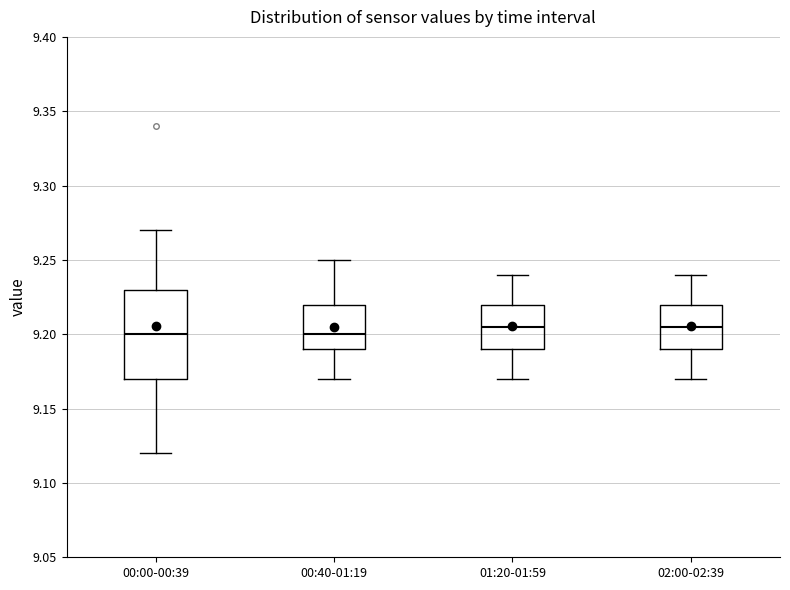

Reading left to right, read every box against the y-axis: the position of its median line, the range the box covers, and the ends of its whiskers. The values are not printed on the chart, so give them approximately, as read against the axis.

00:00-00:39: median 9.200, box 9.170 to 9.230, whiskers 9.120 to 9.270
00:40-01:19: median 9.200, box 9.190 to 9.220, whiskers 9.170 to 9.250
01:20-01:59: median 9.205, box 9.190 to 9.220, whiskers 9.170 to 9.240
02:00-02:39: median 9.205, box 9.190 to 9.220, whiskers 9.170 to 9.240